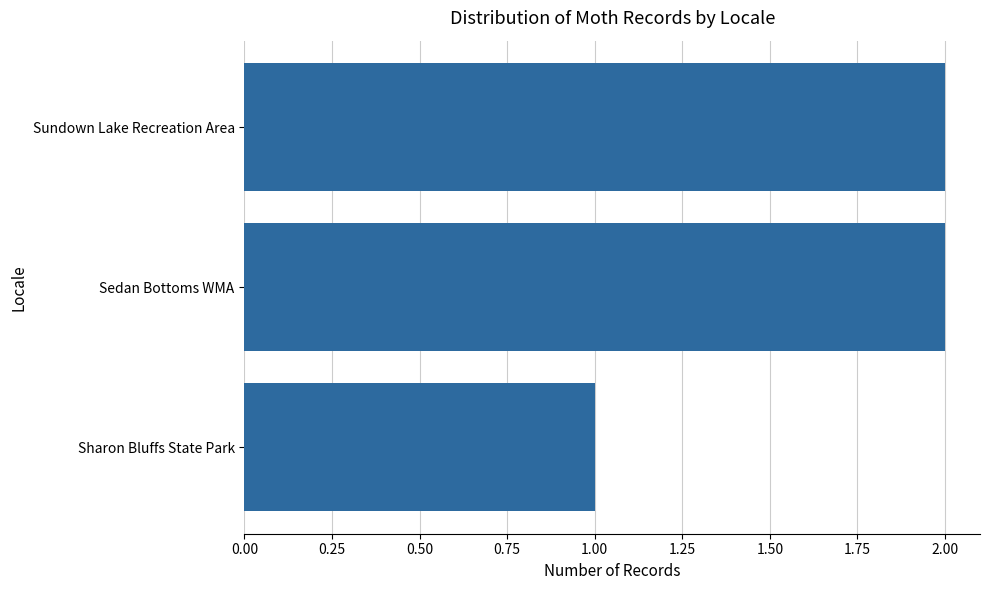

What is the change in value from Sharon Bluffs State Park to Sedan Bottoms WMA?

+1